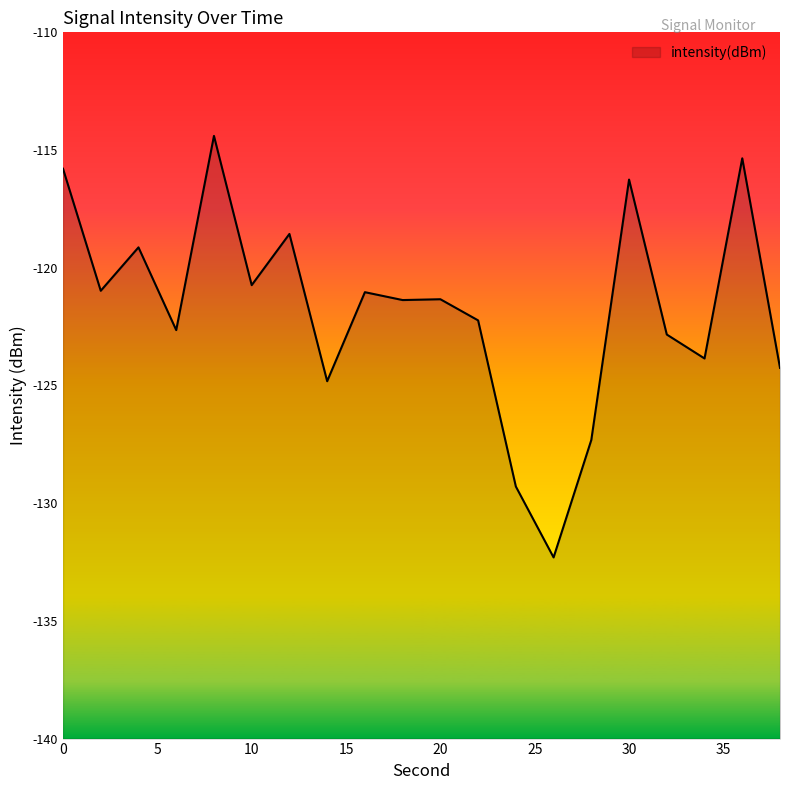

List the labels in order of value, largest first.

8, 36, 0, 30, 12, 4, 10, 2, 16, 20, 18, 22, 6, 32, 34, 38, 14, 28, 24, 26